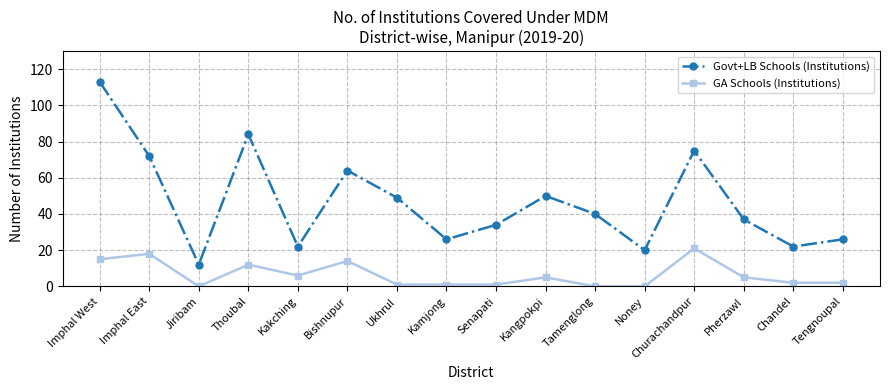

What is the average value of the GA Schools (Institutions) series?

6